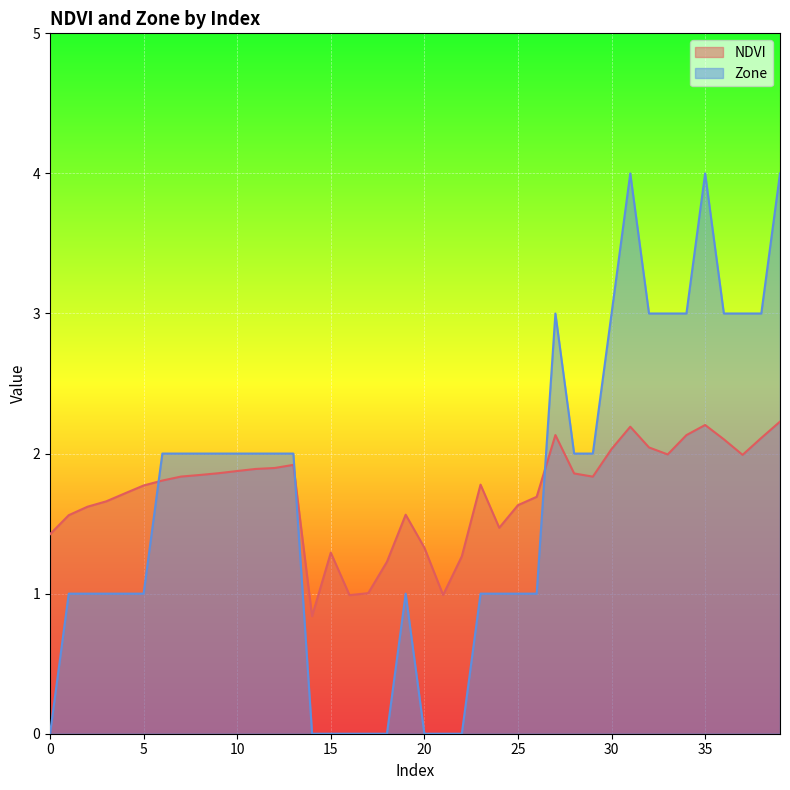

At which category does Zone reach its first local peak?

19